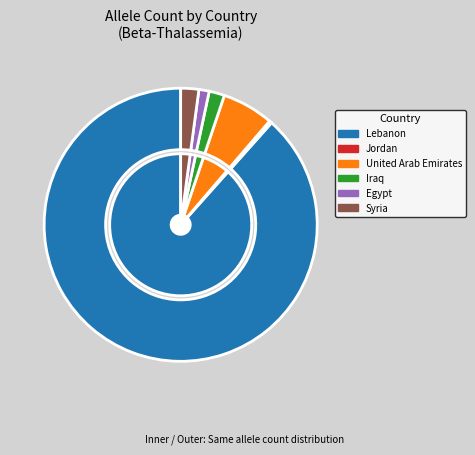

Is it true that Kuwait is 0% of the pie?

True